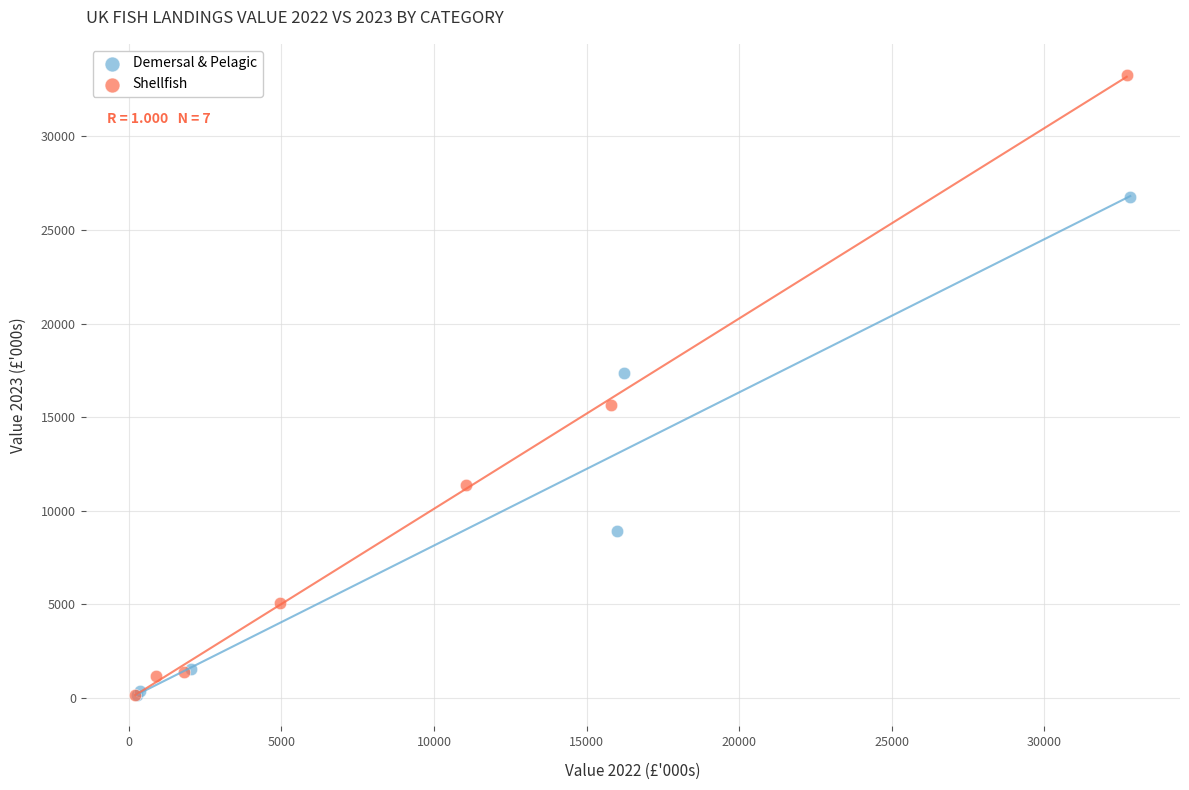

Which series reaches the maximum Y coordinate?

Shellfish